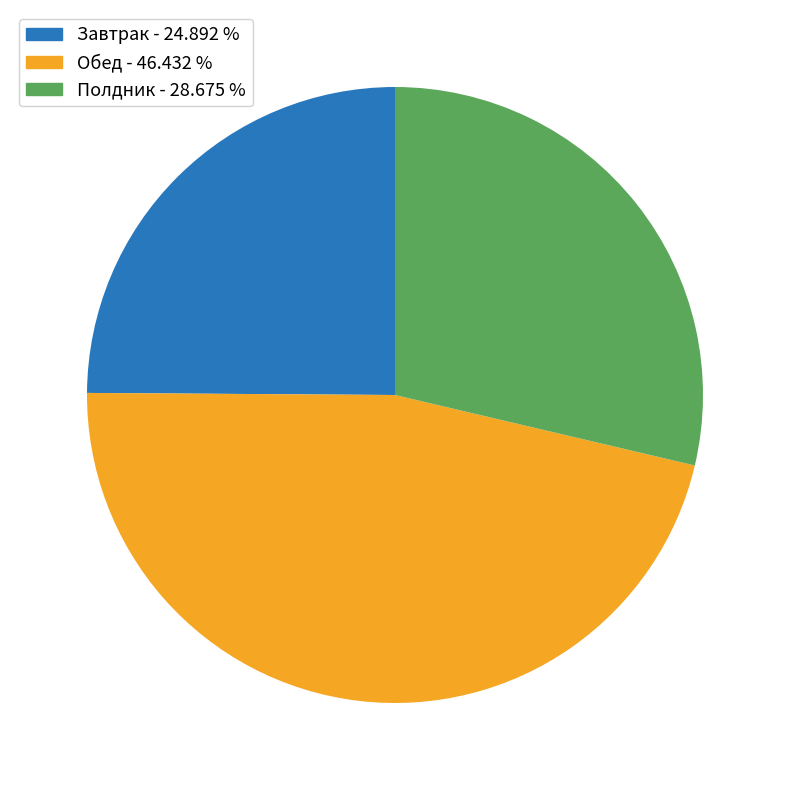

Does Обед account for over 50% of the chart?

No